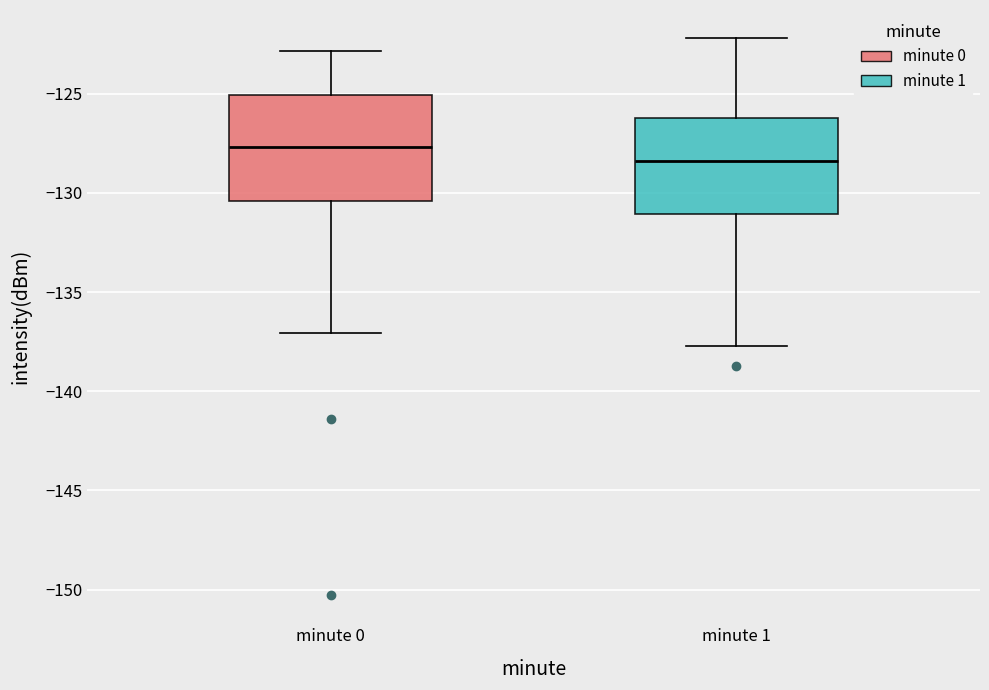

Where is the upper edge of the box for minute 0 on the y-axis? The values are not printed on the chart, so give them approximately, as read against the axis.

-125.0